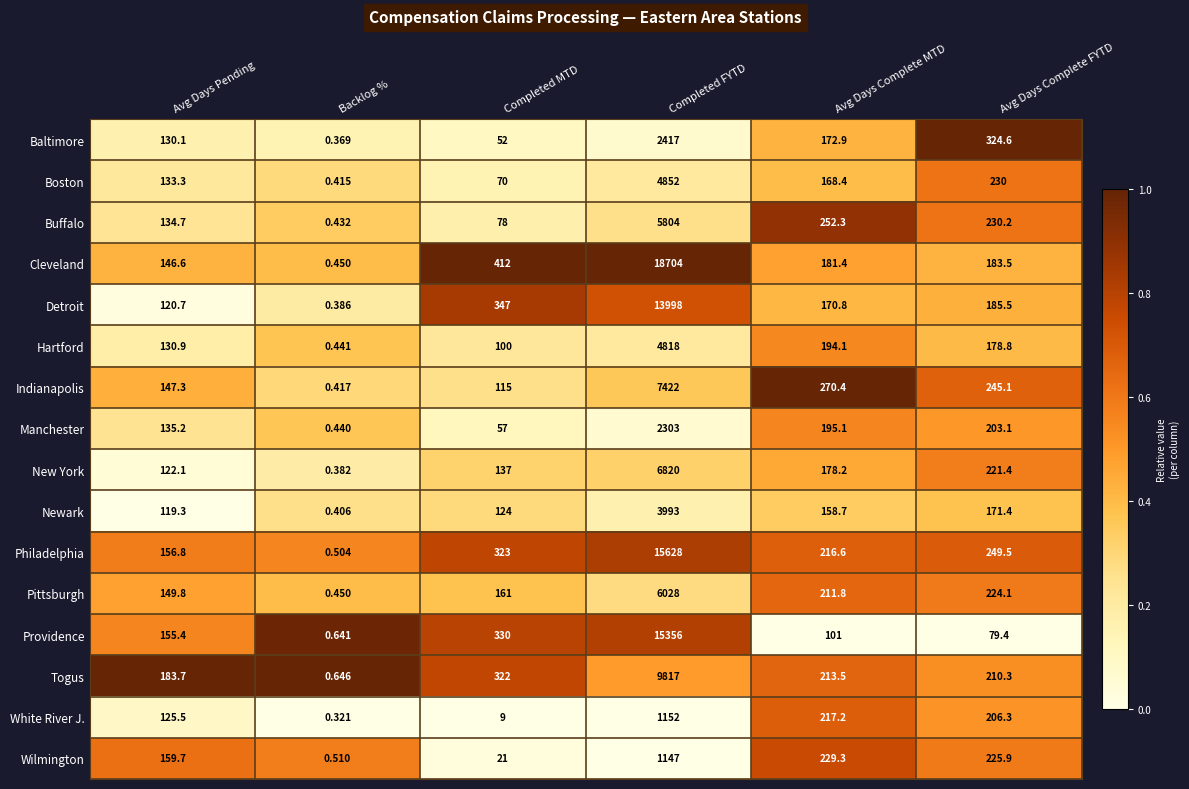

Which series has the largest total across all categories?

Cleveland